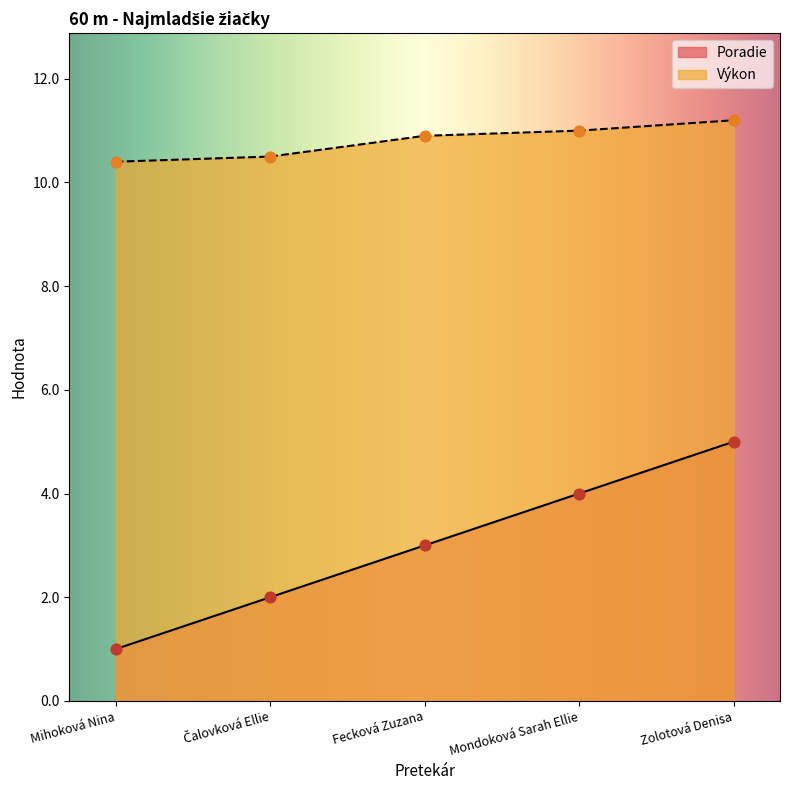

What are all the series names shown in the legend?

Poradie, Výkon